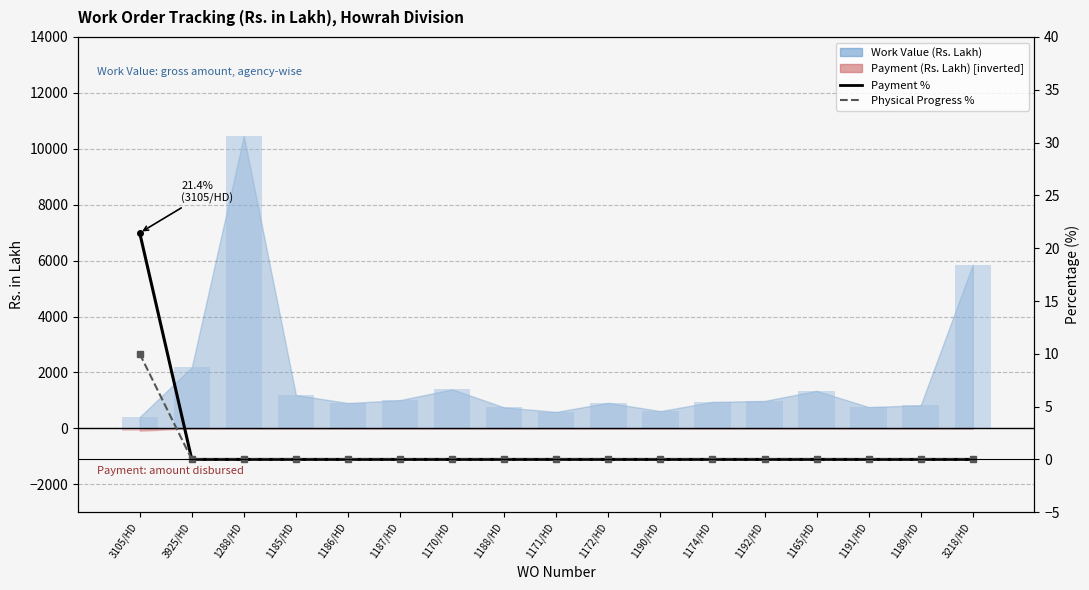

How many Physical Progress % values are between 0 and 1?

16